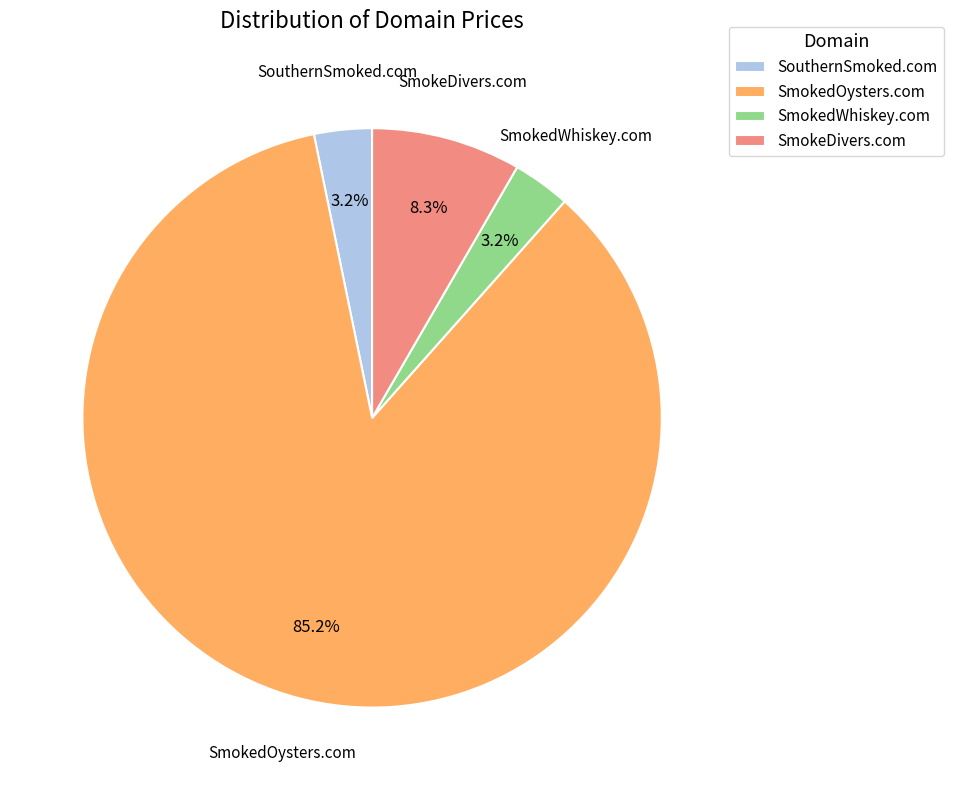

What is the largest slice in the pie chart?

SmokedOysters.com